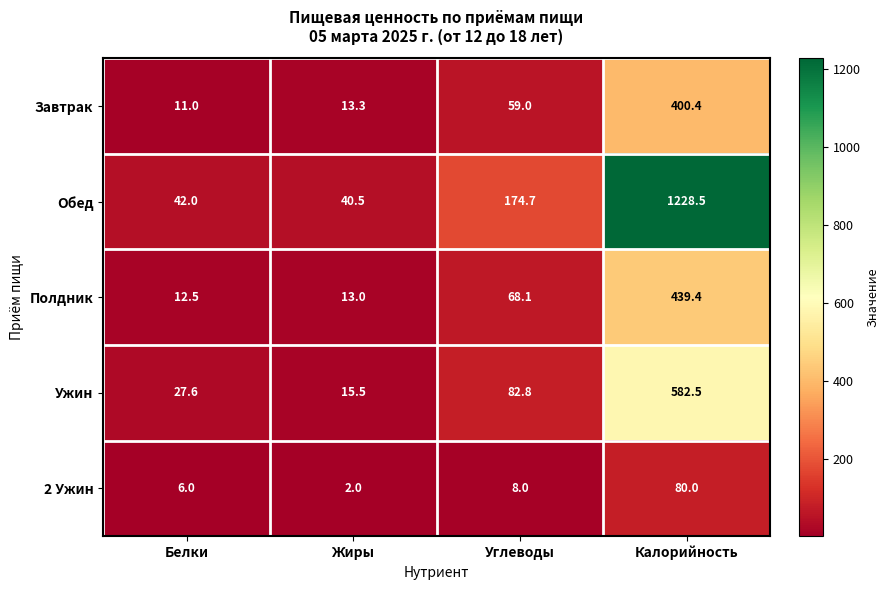

True or false: Ужин has a value of 582.5 at Калорийность.

True